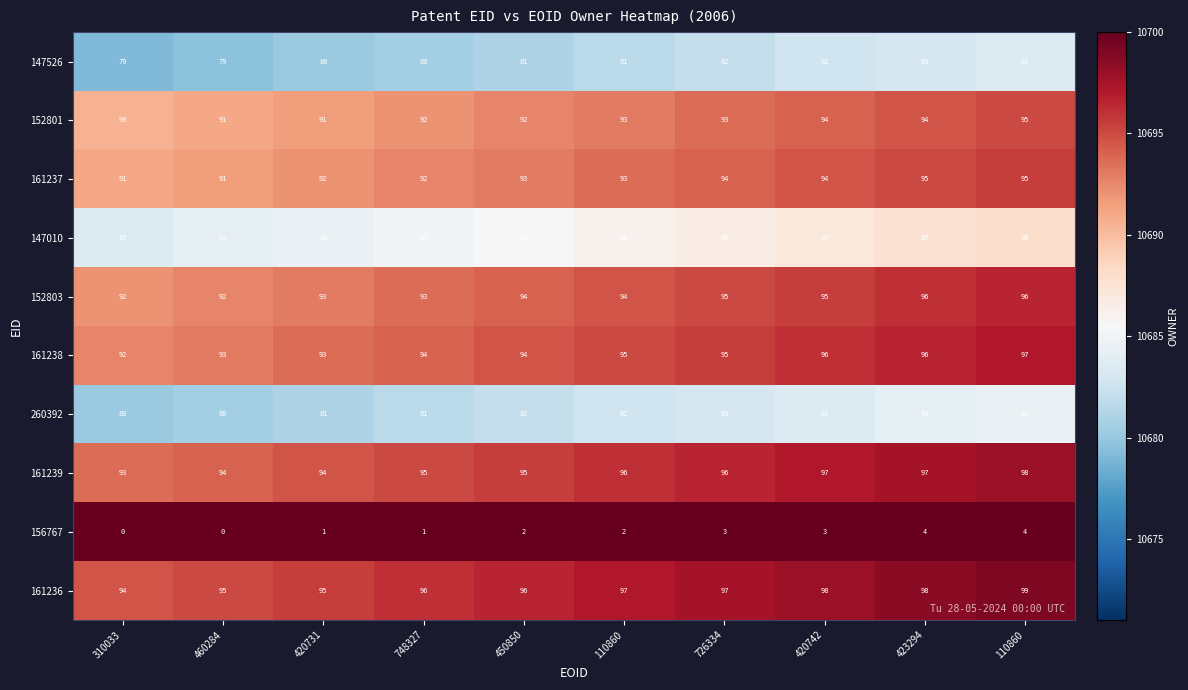

How many categories are shown in the chart?

10